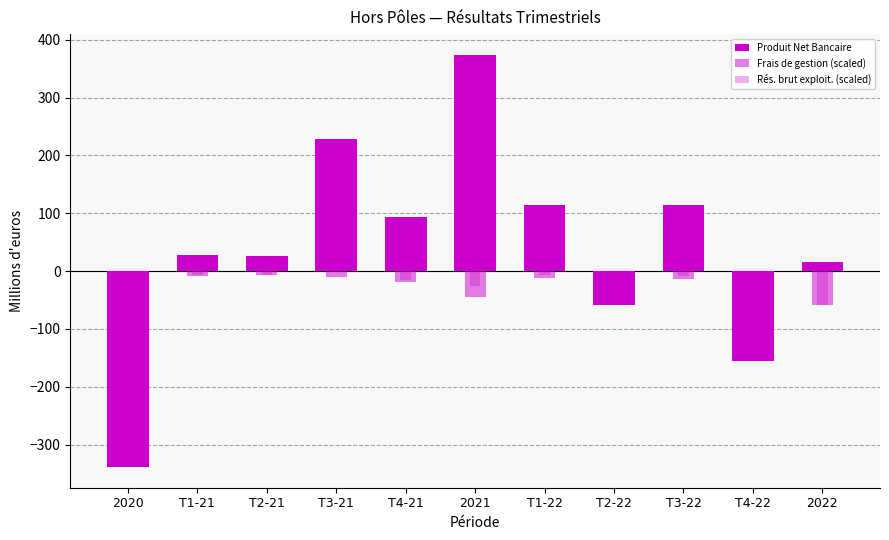

How many values in the Rés. brut exploit. (scaled) series exceed -14?

5